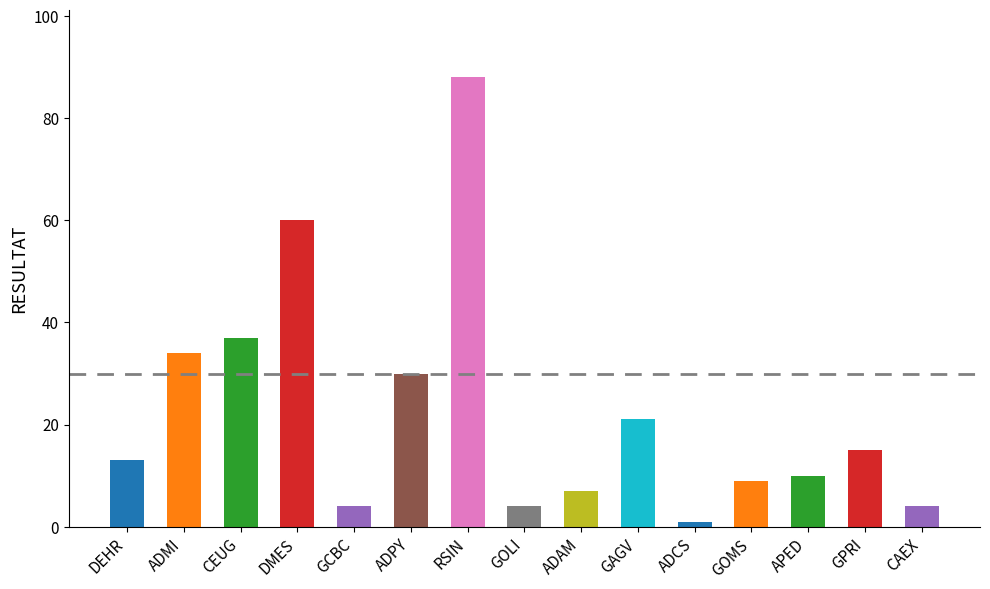

Are the bars grouped side by side (vs. stacked)?

No